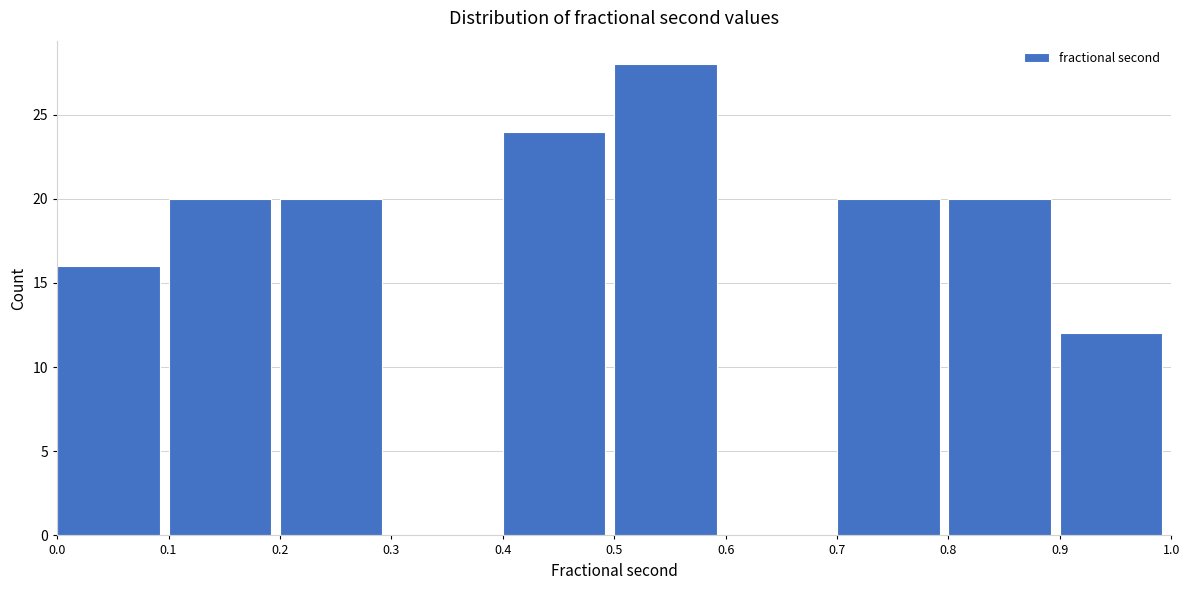

Over which range of the x-axis is the bar tallest?

0.5 to 0.6